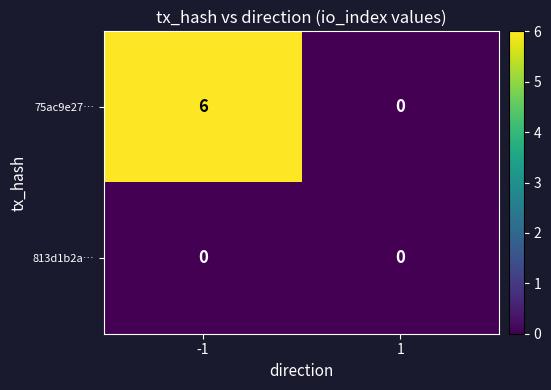

Reading right to left, list all the values displayed in this chart.

75ac9e27…: 0	6
813d1b2a…: 0	0